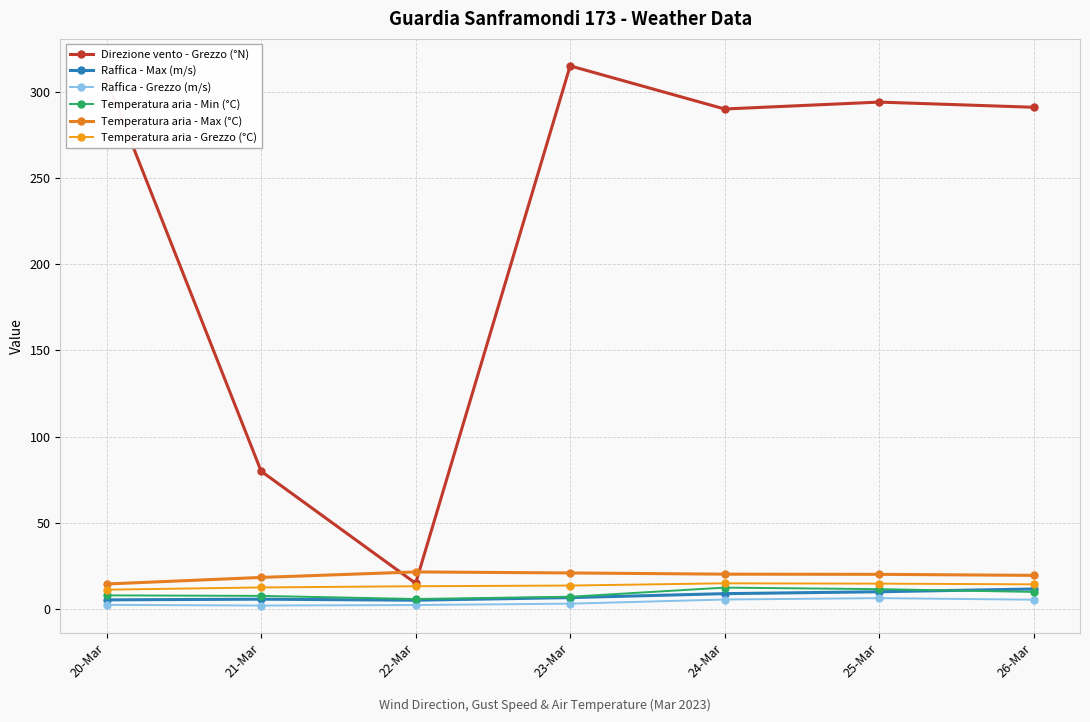

Which series has the largest range (max minus min)?

Direzione vento - Grezzo (°N)